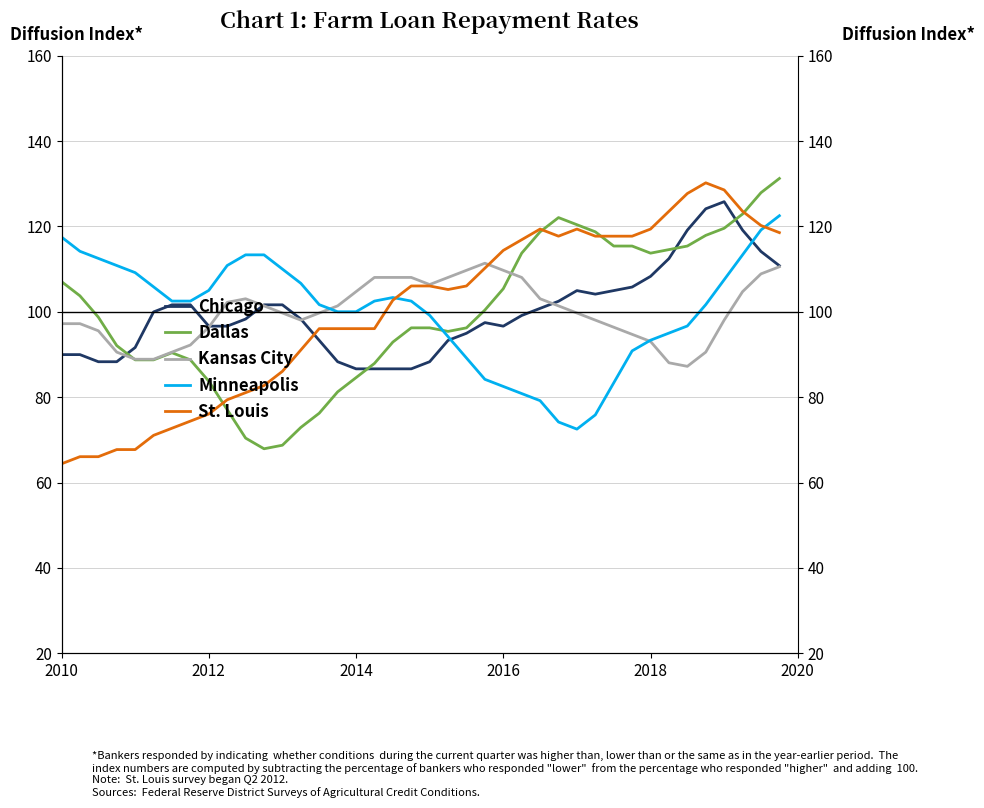

At how many categories does at least one series exceed 116?

16